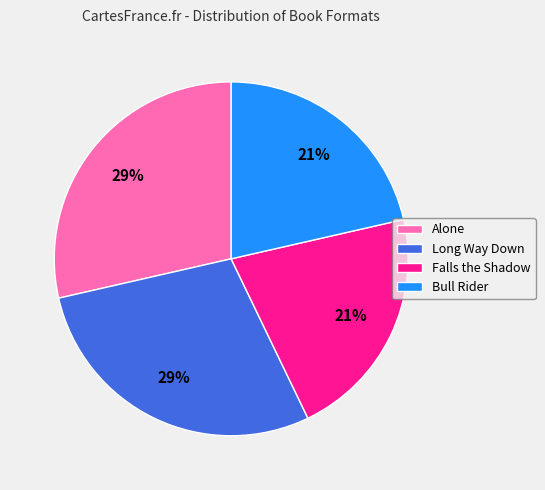

Combined, do Long Way Down and Alone account for over 50%?

Yes